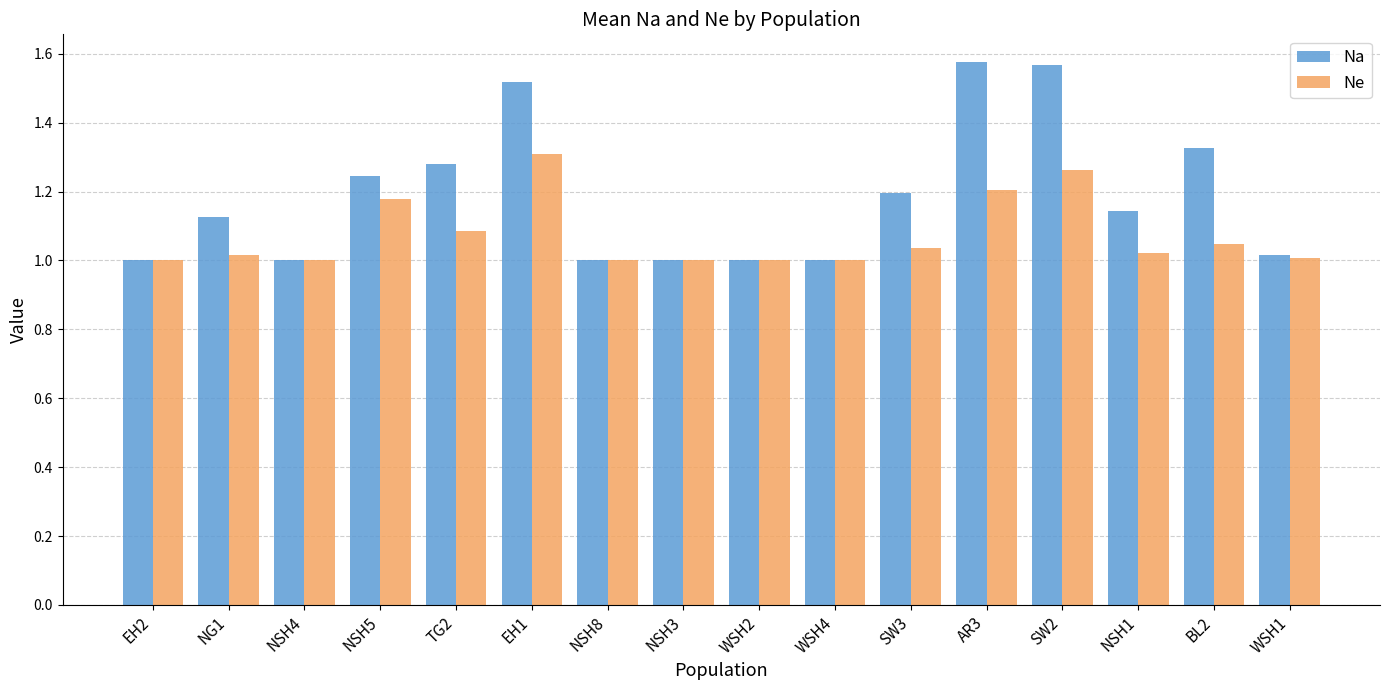

How many series are shown in this chart?

2